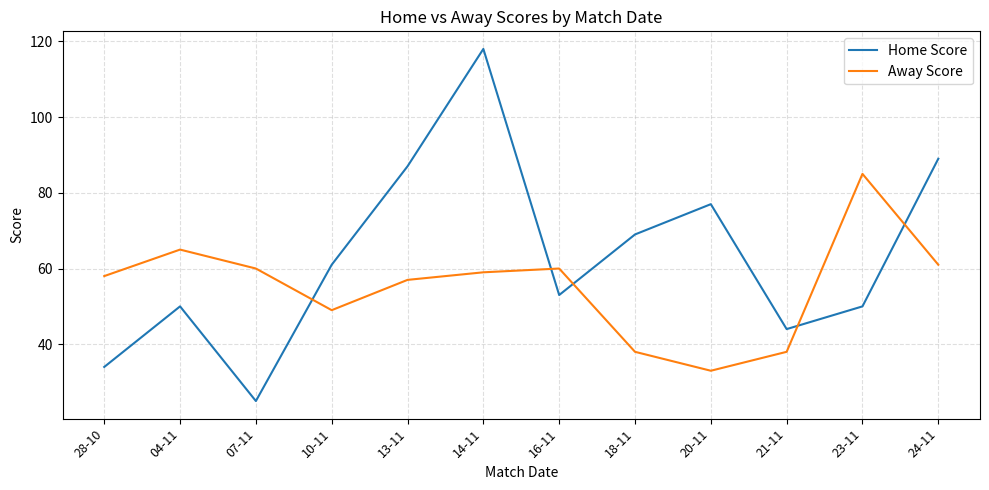

List the series in order of their peak value, lowest first.

Away Score, Home Score